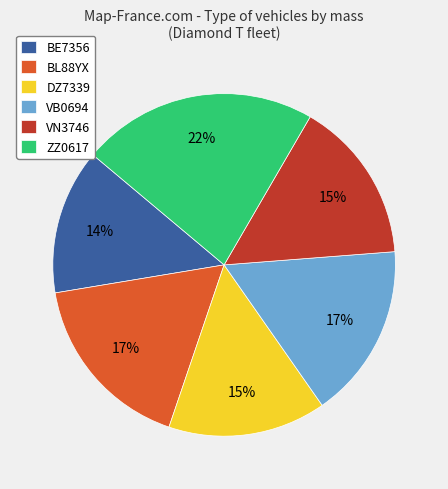

Between BL88YX and DZ7339, which is larger?

BL88YX